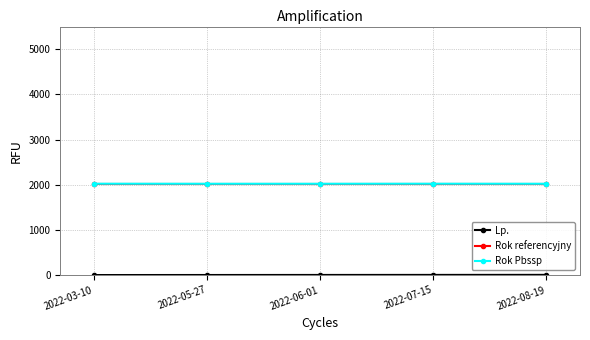

What is the minimum value for Rok referencyjny?

2021